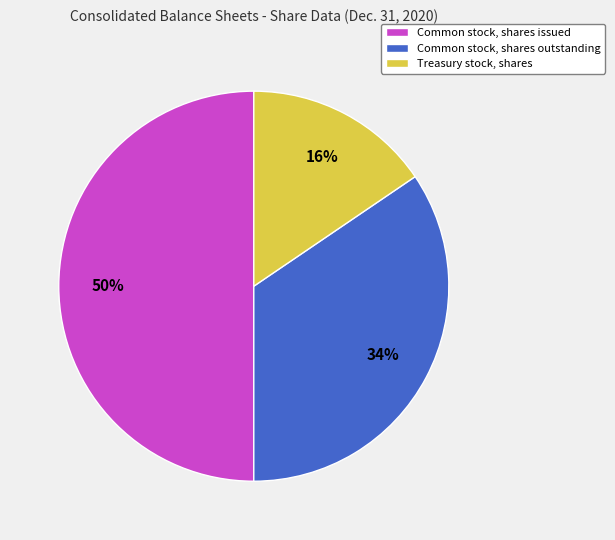

Does Treasury stock, shares represent more than half of the total?

No